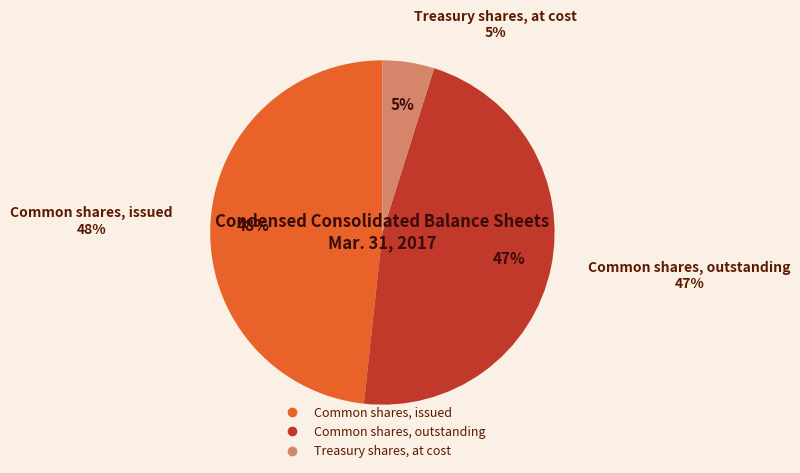

To the nearest percent, what percentage of the pie is Treasury shares, at cost?

5%